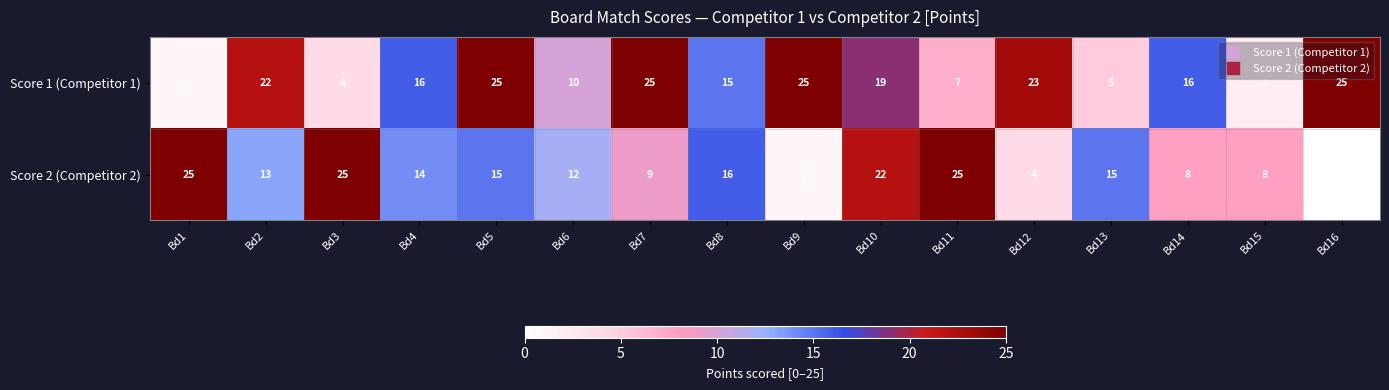

At which label does Score 2 (Competitor 2) first exceed 14?

Bd1